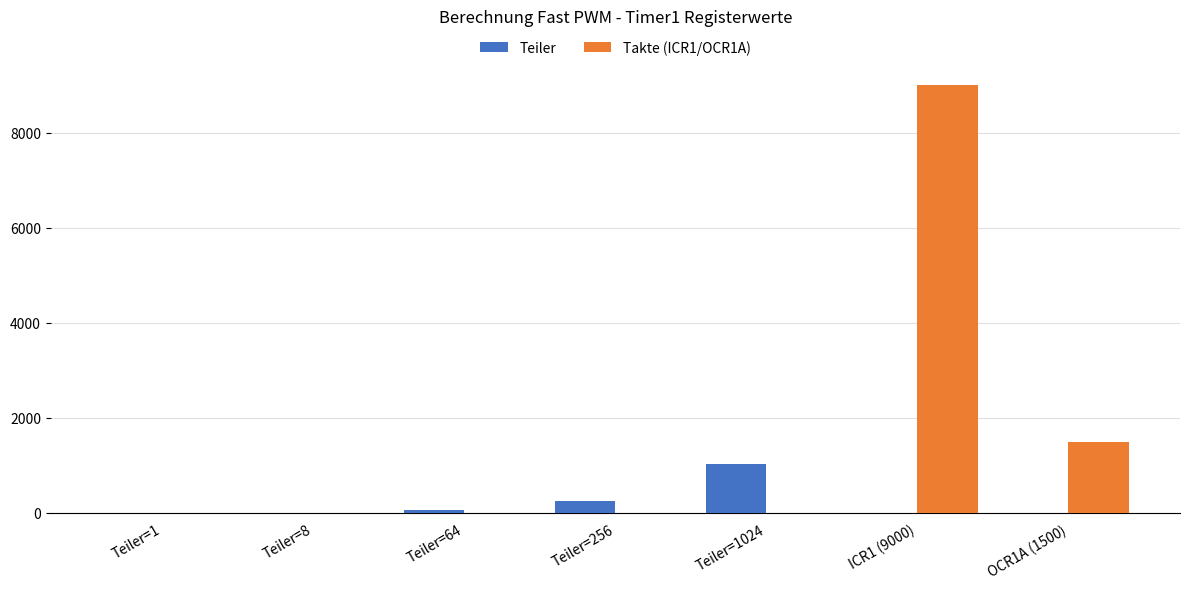

At which category does the chart reach its peak across all series?

ICR1 (9000)